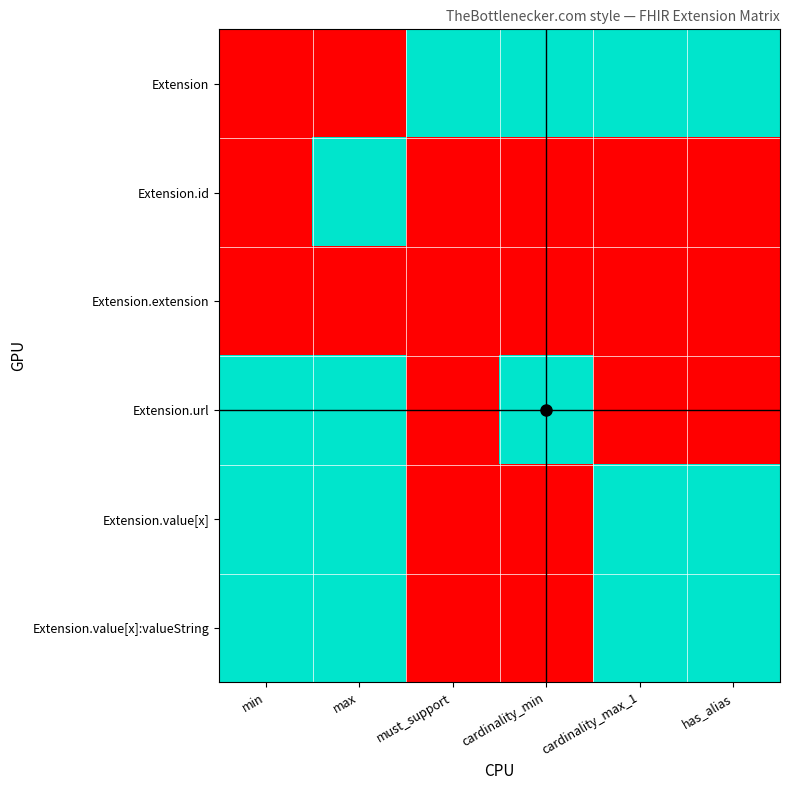

Reading left to right, transcribe all the data shown in this chart.

Extension: min=0	max=0	must_support=1	cardinality_min=1	cardinality_max_1=1	has_alias=1
Extension.id: min=0	max=1	must_support=0	cardinality_min=0	cardinality_max_1=0	has_alias=0
Extension.extension: min=0	max=0	must_support=0	cardinality_min=0	cardinality_max_1=0	has_alias=0
Extension.url: min=1	max=1	must_support=0	cardinality_min=1	cardinality_max_1=0	has_alias=0
Extension.value[x]: min=1	max=1	must_support=0	cardinality_min=0	cardinality_max_1=1	has_alias=1
Extension.value[x]:valueString: min=1	max=1	must_support=0	cardinality_min=0	cardinality_max_1=1	has_alias=1